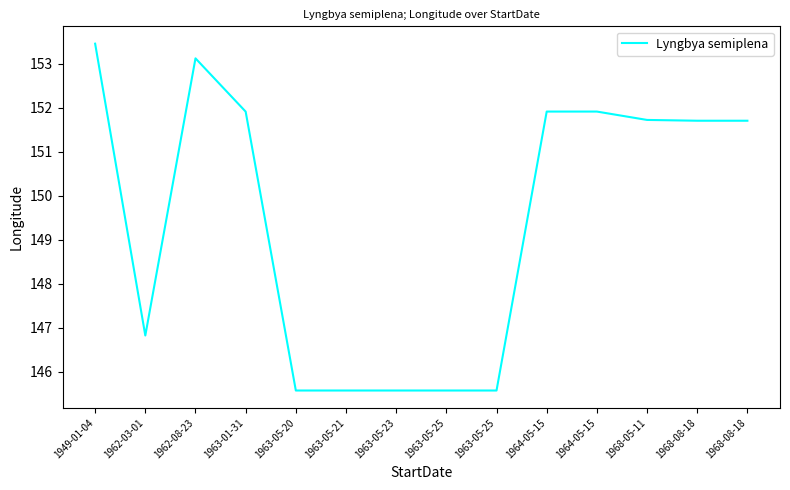

How many points are lower than both their immediate neighbors (excluding endpoints)?

2